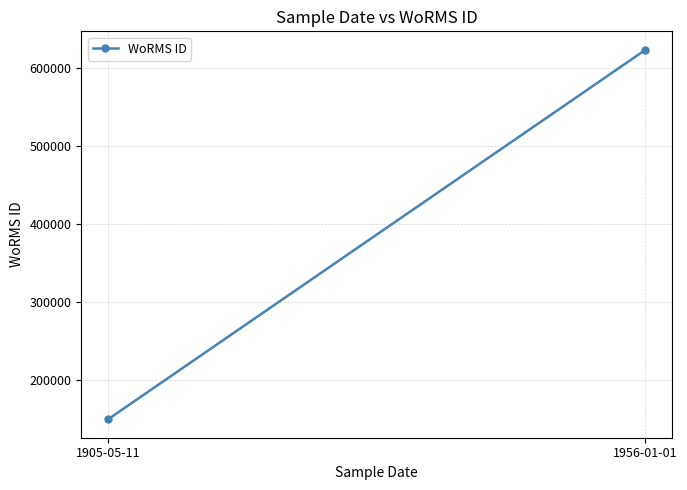

What is the maximum value shown in the chart?

623754